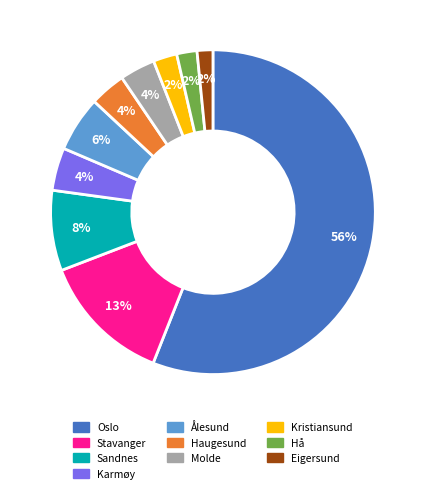

Is there a majority slice in this chart?

Yes